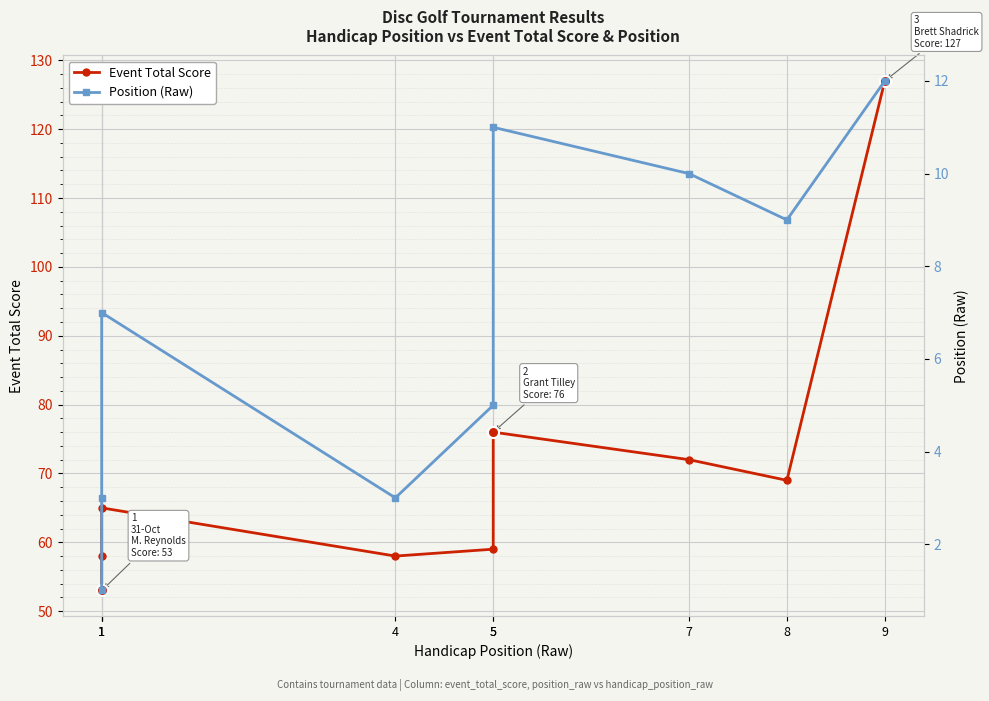

At how many categories does at least one series exceed 30?

9